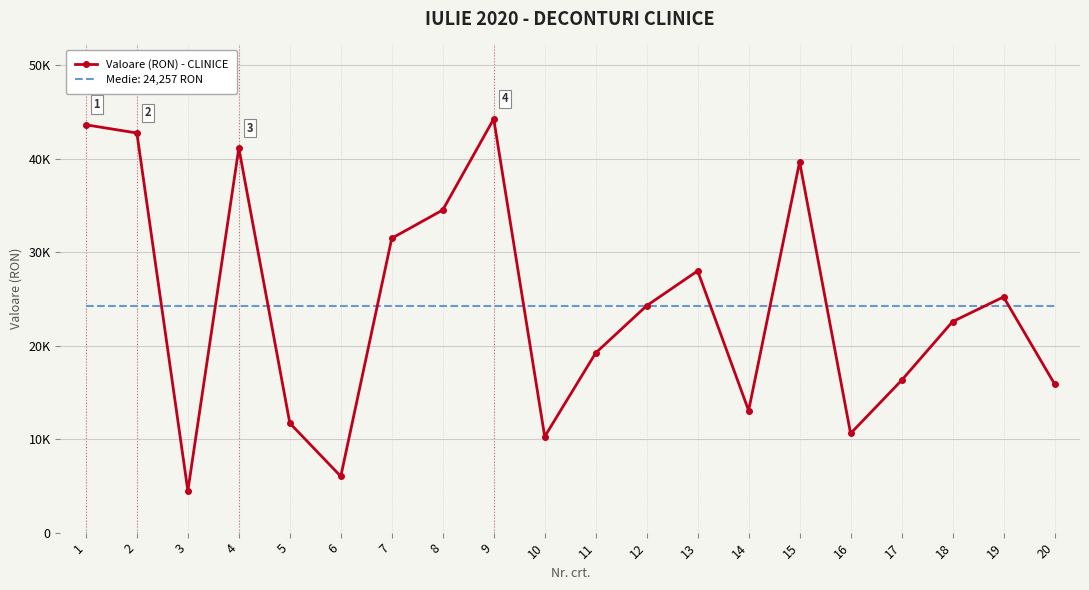

What are all the series names shown in the legend?

Valoare (RON) - CLINICE, Medie: 24,257 RON